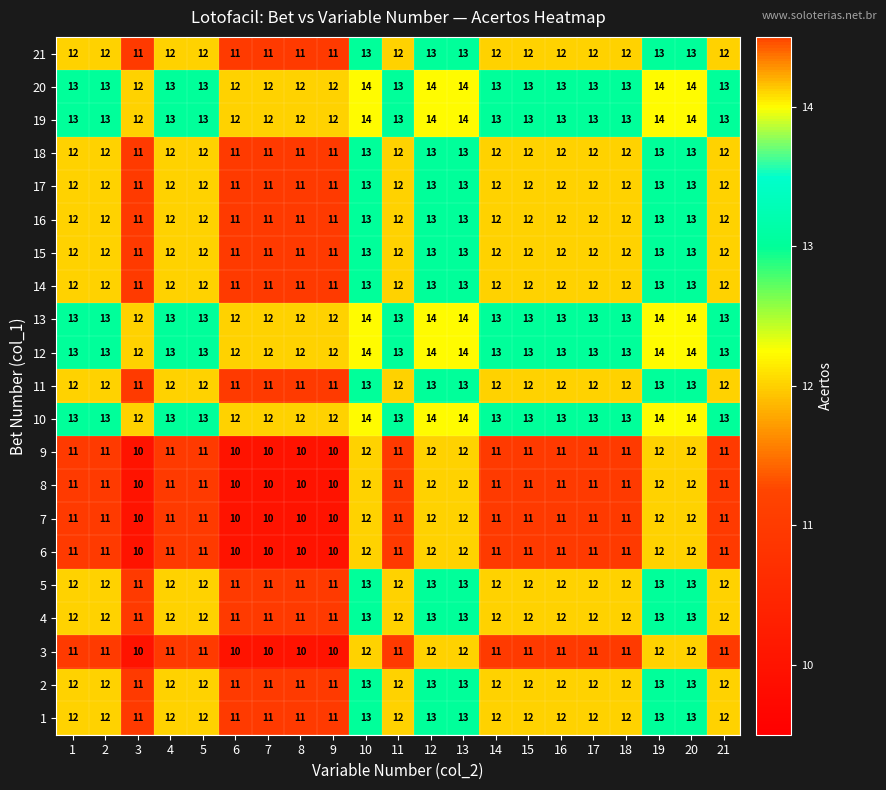

What is the sum of all 14 values?

252